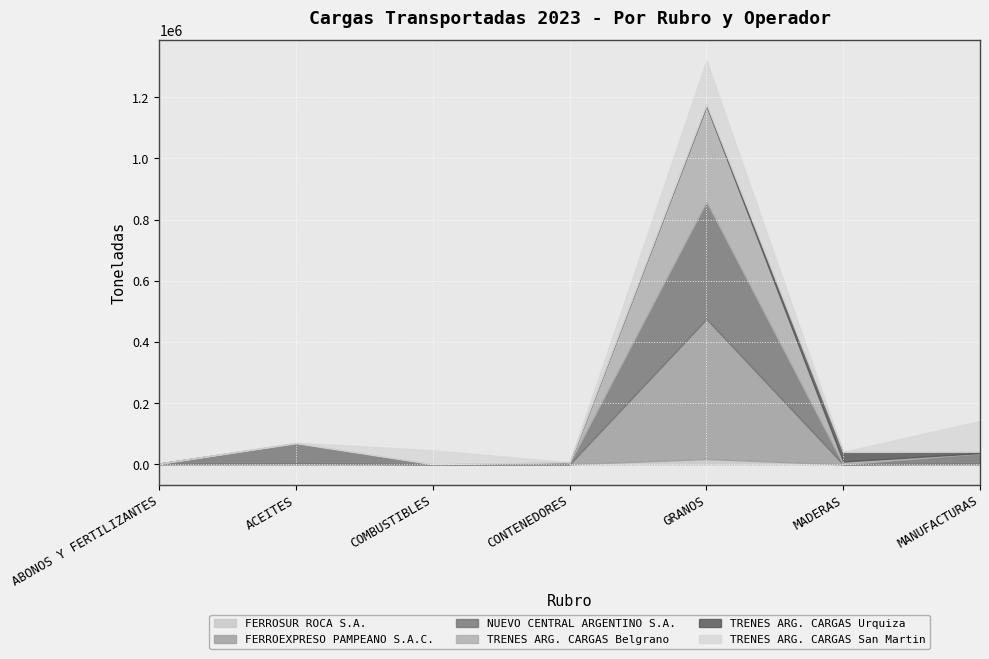

Where is the first local maximum for TRENES ARG. CARGAS San Martin?

COMBUSTIBLES